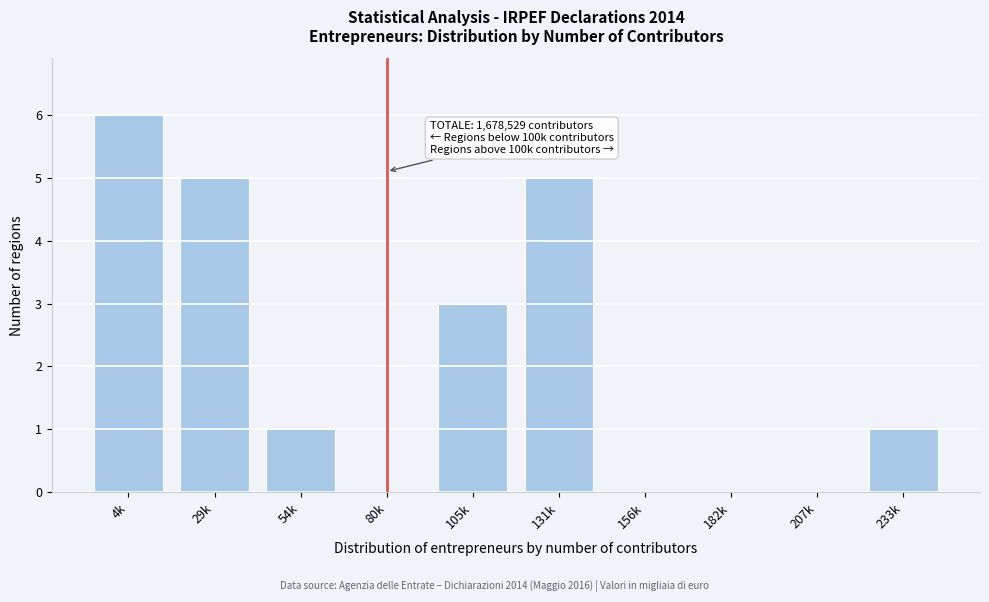

Reading left to right, extract all data points from this chart.

4k=6	29k=5	54k=1	80k=0	105k=3	131k=5	156k=0	182k=0	207k=0	233k=1